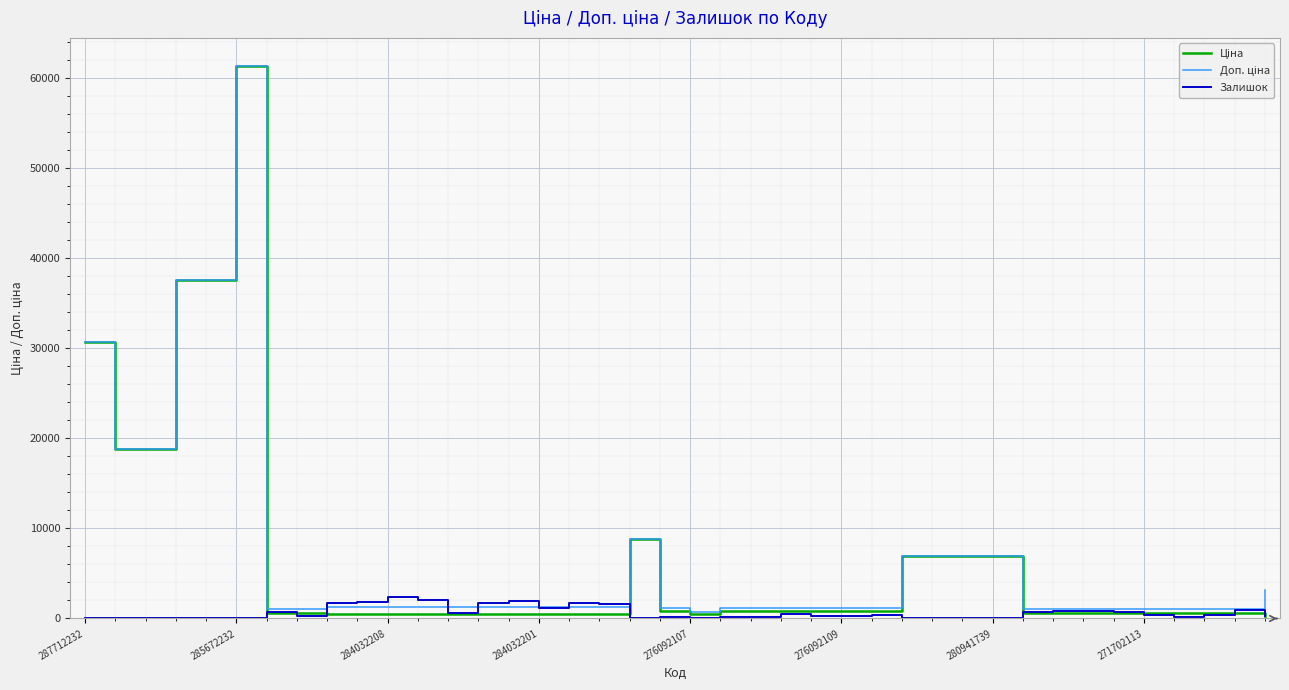

What is the highest value of the Залишок series?

2419.0